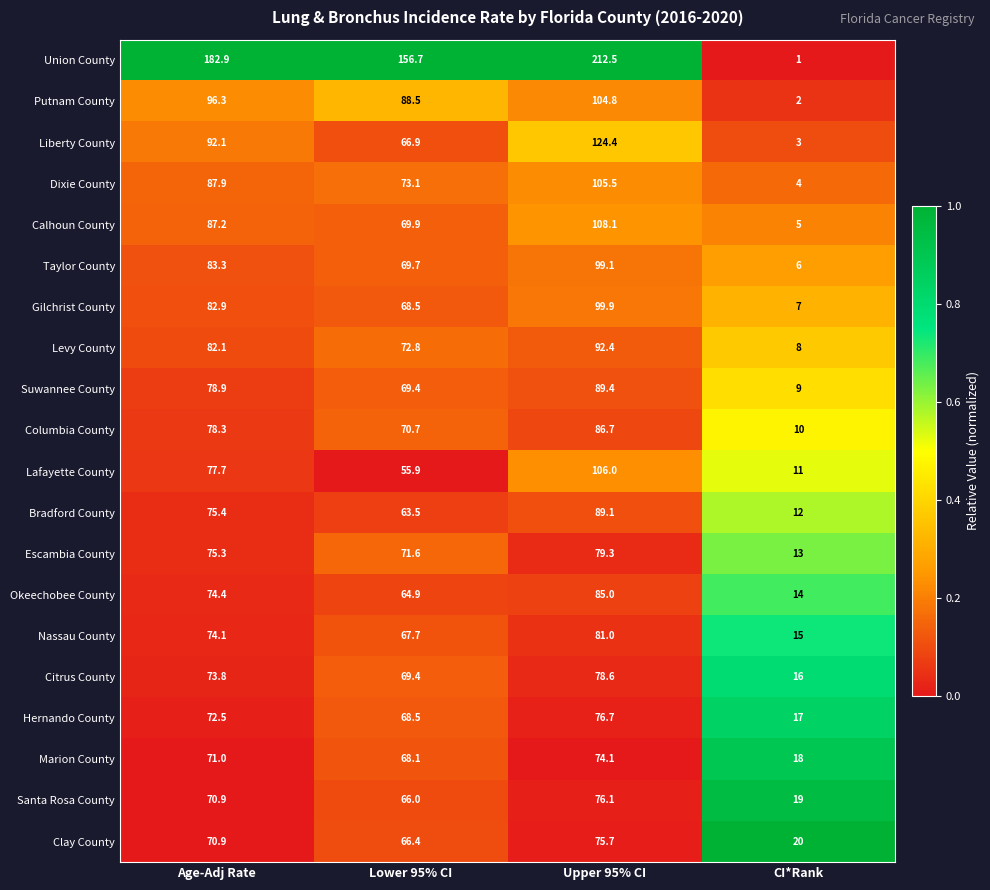

Rank the series by their maximum value, from lowest to highest.

Marion County, Clay County, Santa Rosa County, Hernando County, Citrus County, Escambia County, Nassau County, Okeechobee County, Columbia County, Bradford County, Suwannee County, Levy County, Taylor County, Gilchrist County, Putnam County, Dixie County, Lafayette County, Calhoun County, Liberty County, Union County